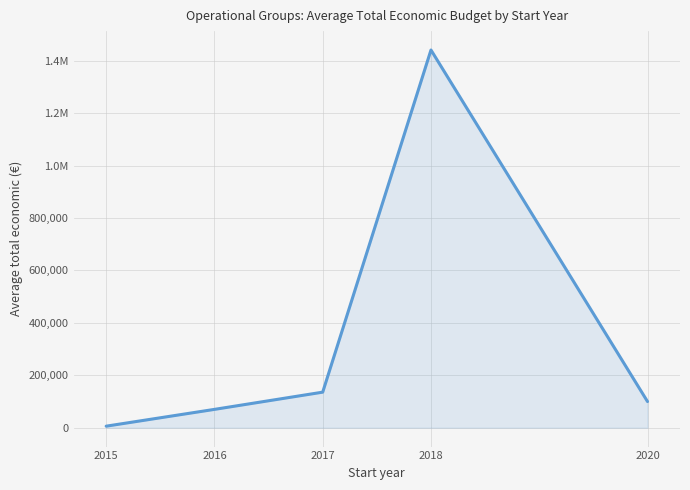

What is the average value?

350484.3